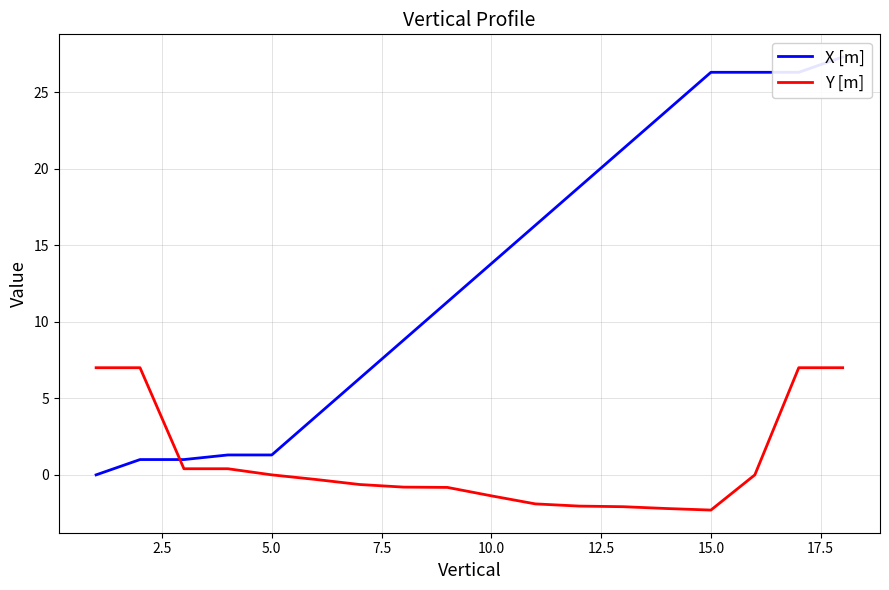

What is the difference between the maximum and minimum values in the X [m] series?

27.3